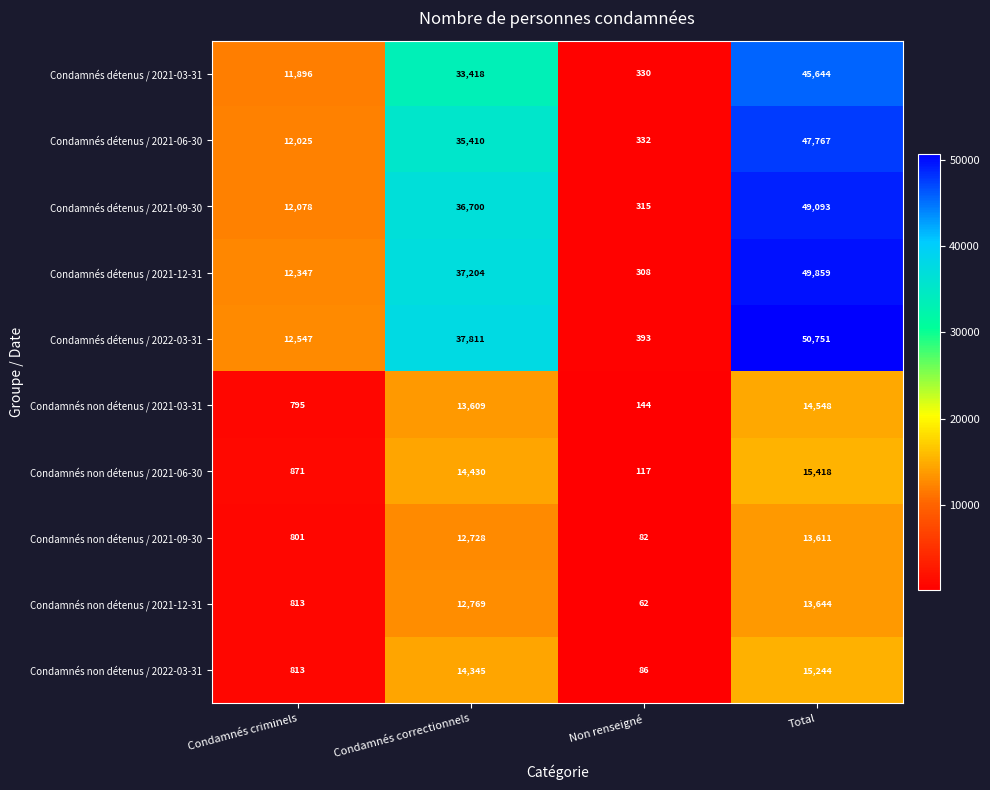

Which series changed the most between Non renseigné and Total?

Condamnés détenus / 2022-03-31